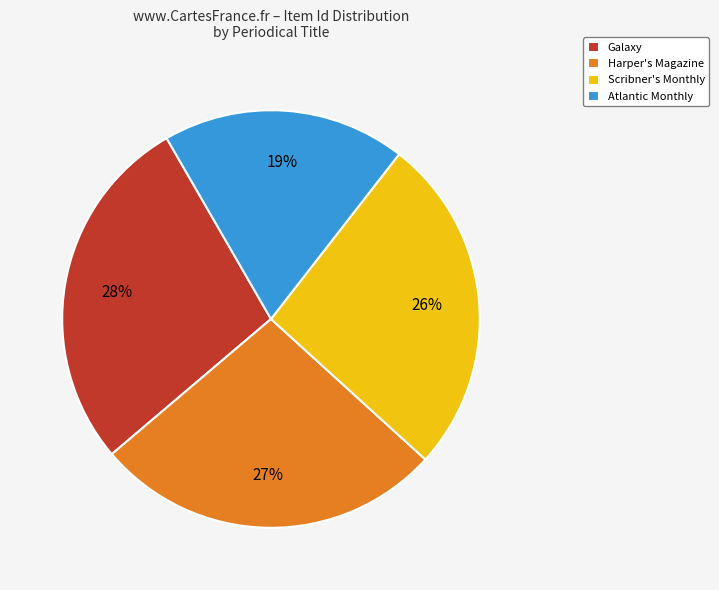

What is the smallest slice in the pie chart?

Atlantic Monthly